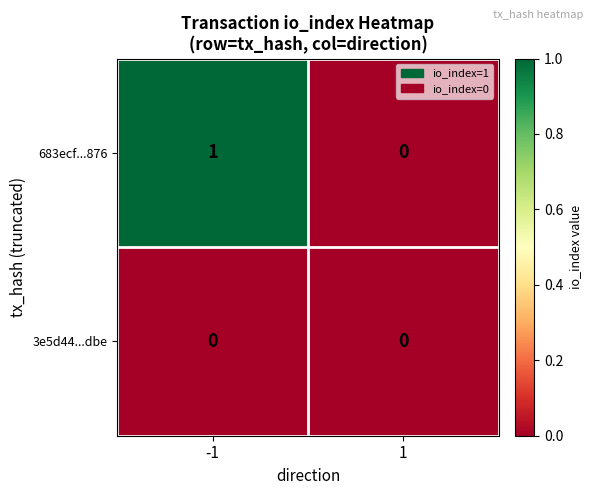

At which category is the sum across all series the highest?

-1